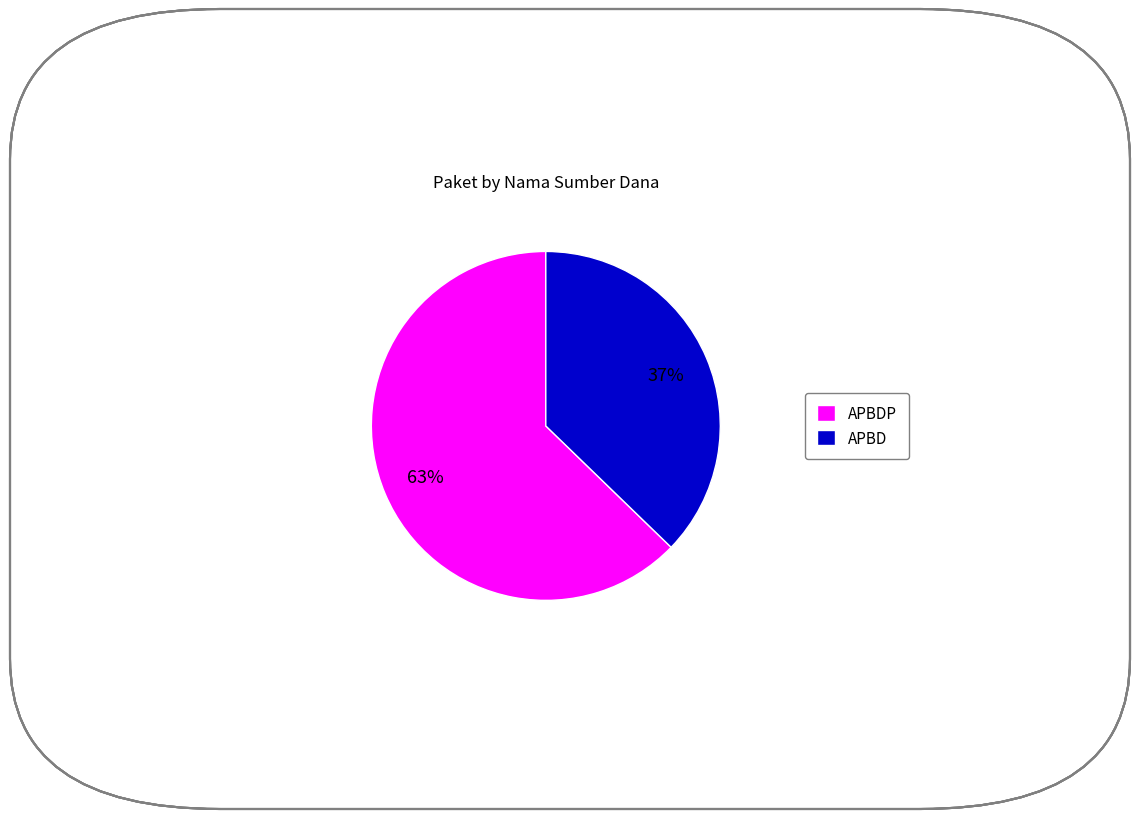

To the nearest percent, what is the difference between the APBD and APBDP slice percentages?

26%